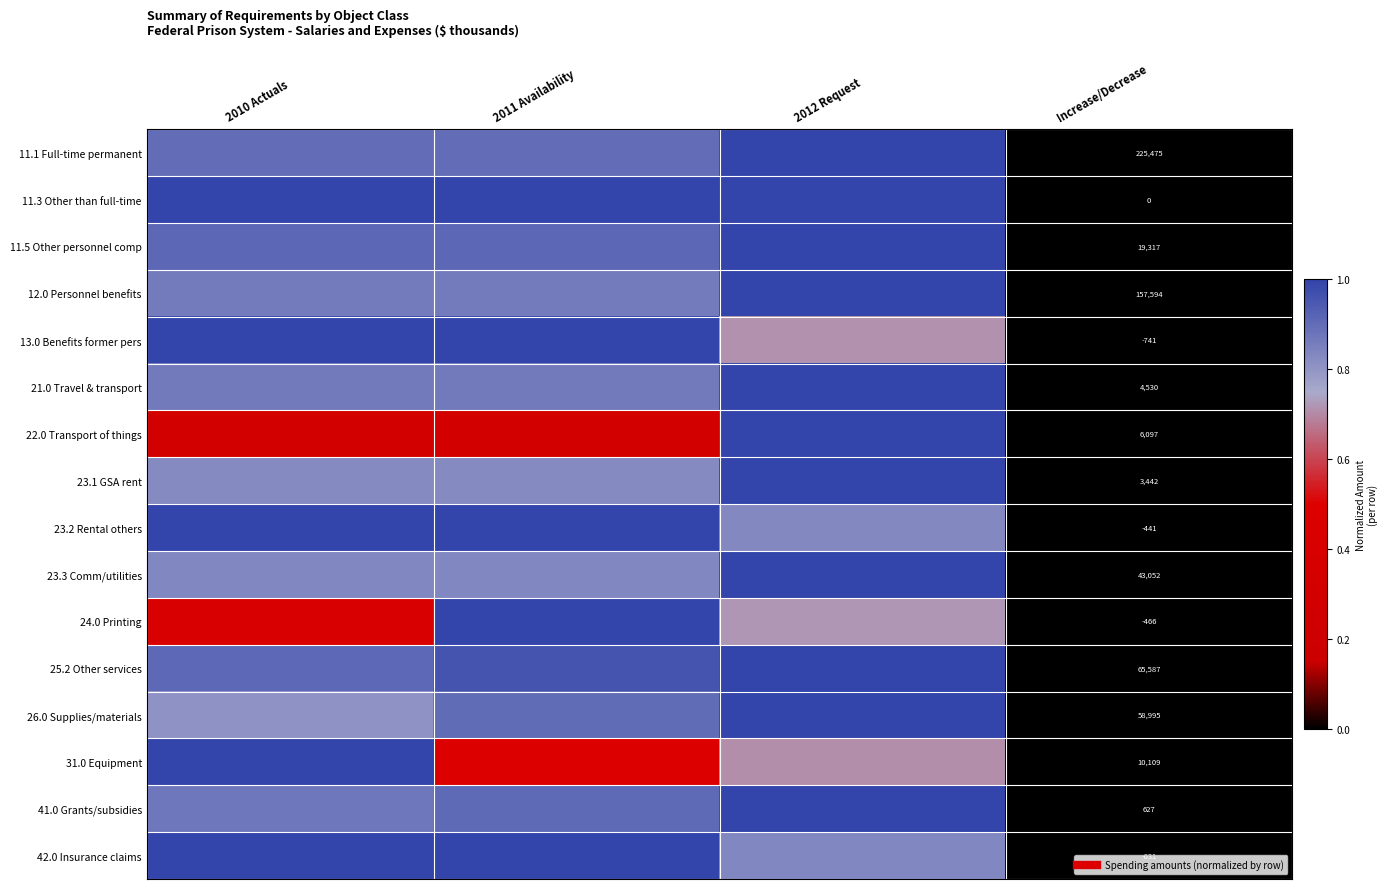

At which label is 42.0 Insurance claims closest to 0?

Increase/Decrease